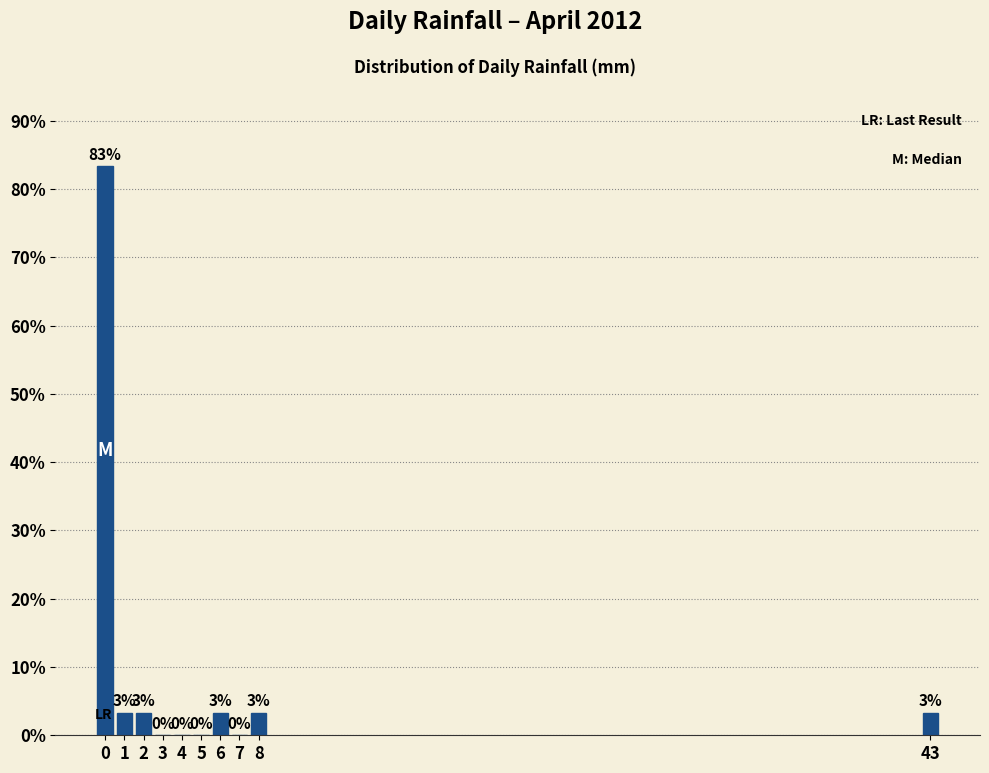

Approximately how many times larger is the value at 6 compared to 2?

1.0